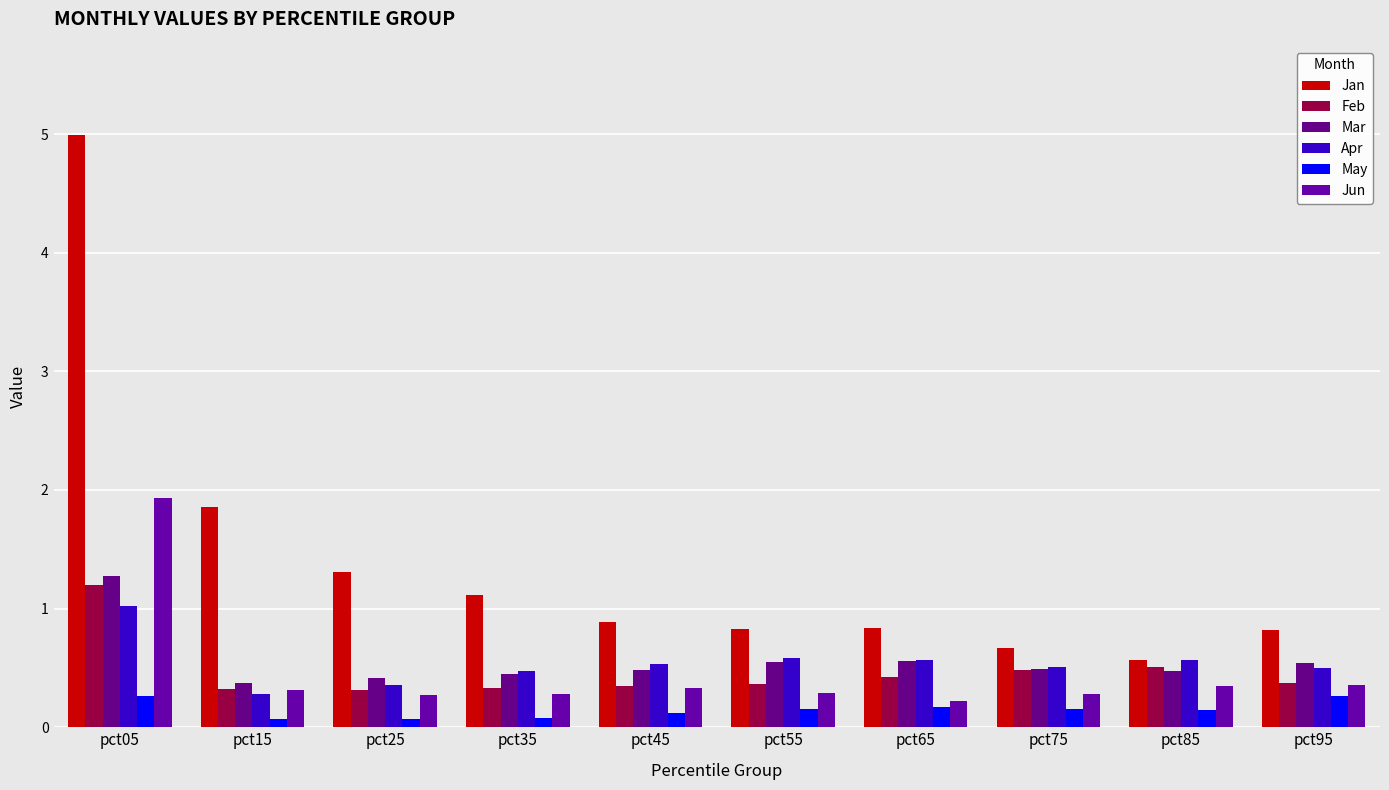

The value of Apr at pct35 is 0.5. True or false?

True